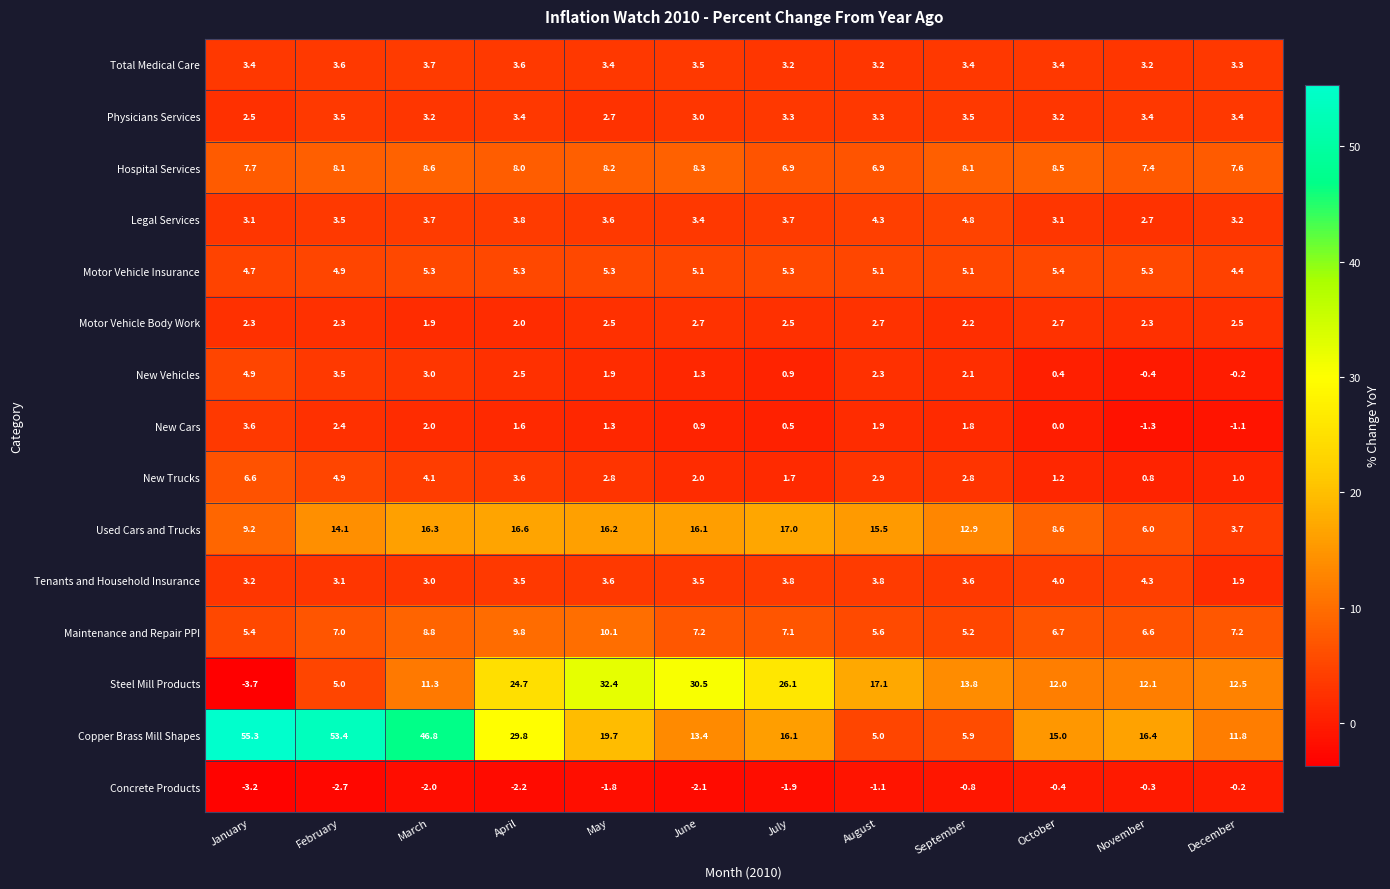

True or false: Steel Mill Products has a value of 17.0 at December.

False